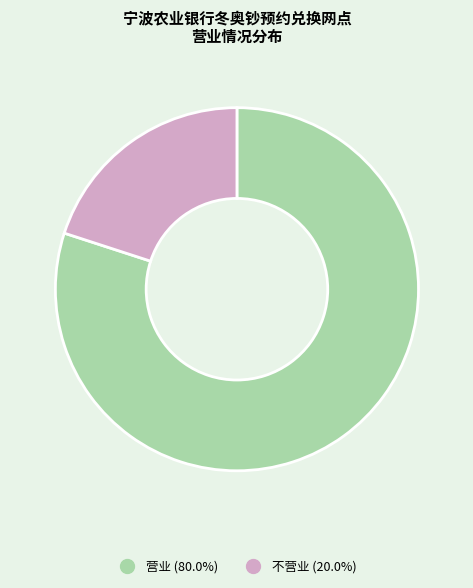

Rank the categories by value from lowest to highest.

不营业, 营业